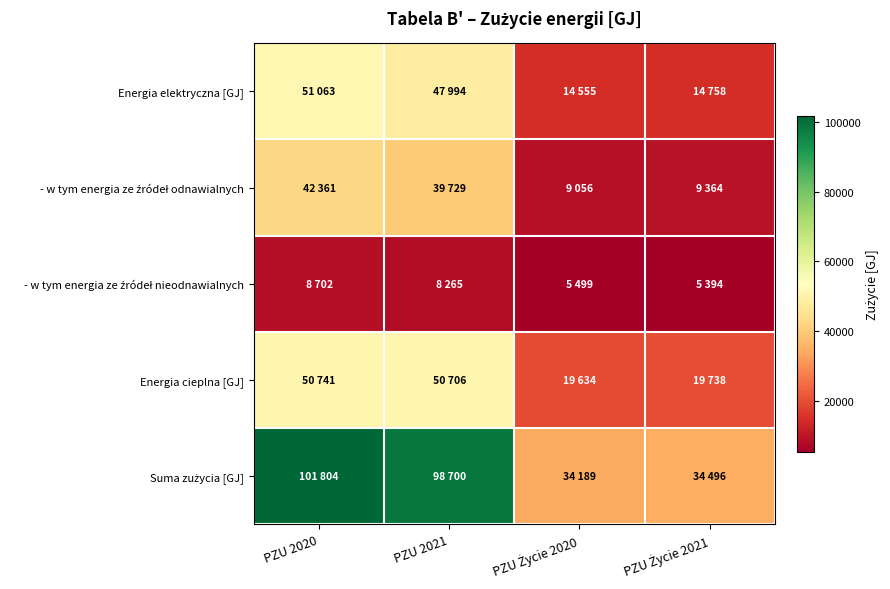

Which series has the largest range (max minus min)?

Suma zużycia [GJ]